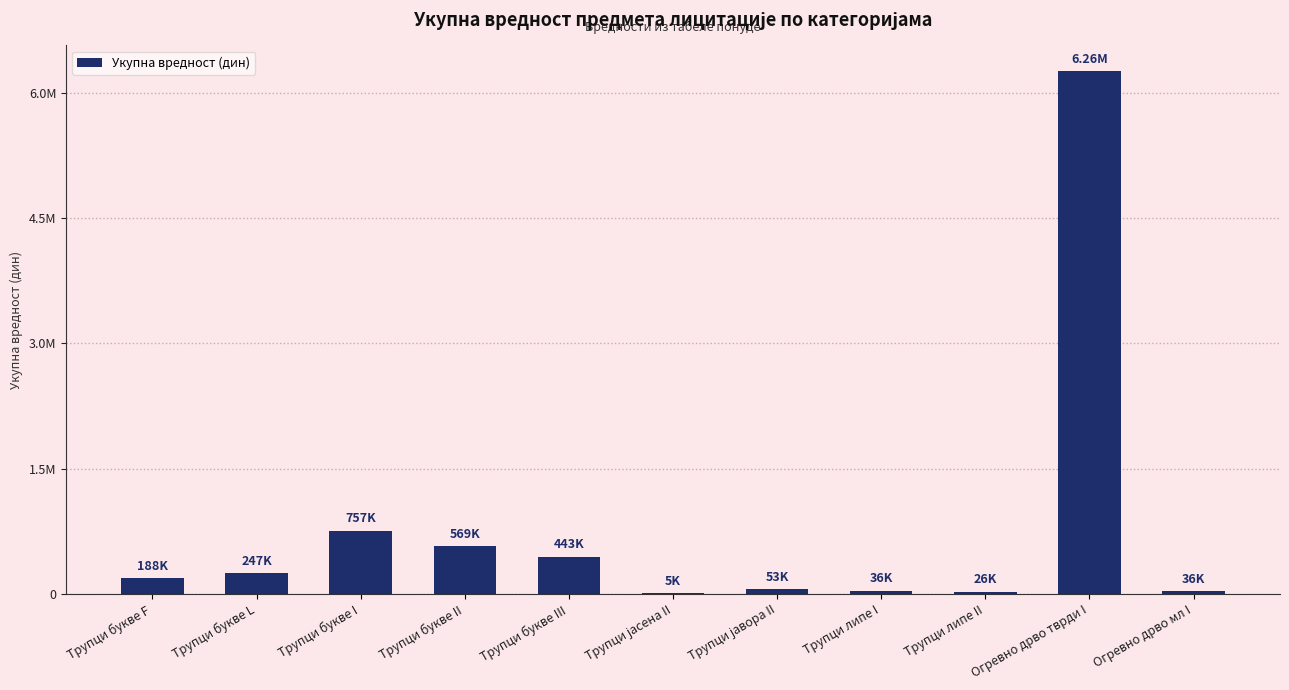

Rank the categories by value from lowest to highest.

Трупци јасена II, Трупци липе II, Огревно дрво мл I, Трупци липе I, Трупци јавора II, Трупци букве F, Трупци букве L, Трупци букве III, Трупци букве II, Трупци букве I, Огревно дрво тврди I